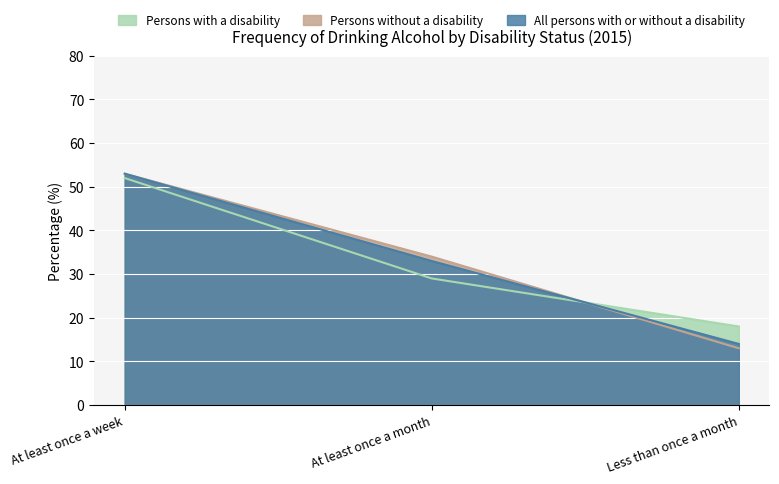

Reading left to right, extract all data points from this chart.

Persons with a disability: 52	29	18
Persons without a disability: 53	34	13
All persons with or without a disability: 53	33	14